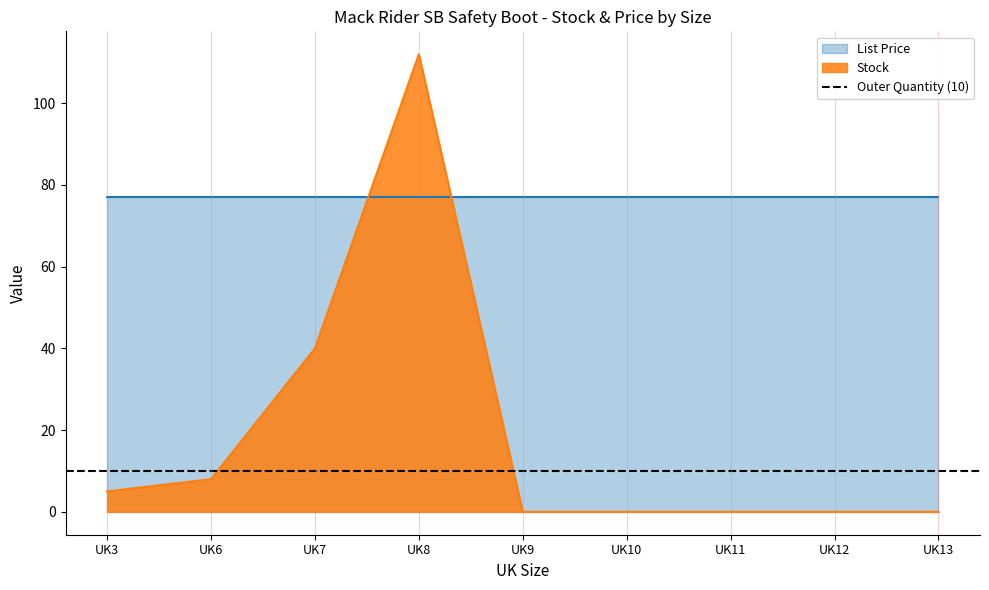

What value does the data have at UK8, to the nearest 5?

110